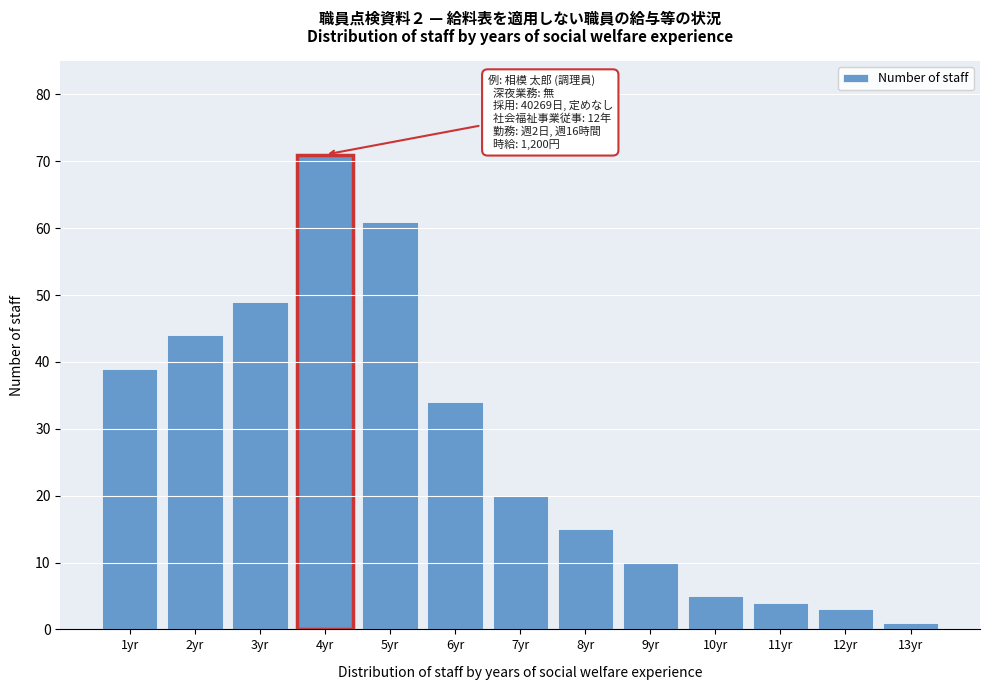

Reading right to left, what are all the values shown in this chart?

1	3	4	5	10	15	20	34	61	71	49	44	39